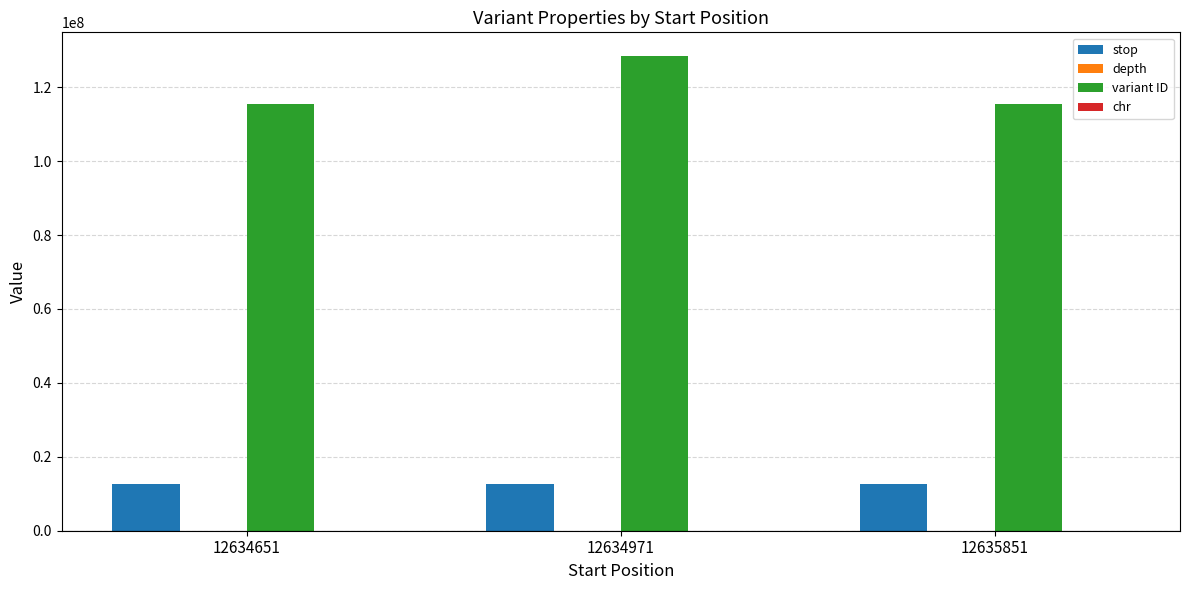

Which series has the largest range (max minus min)?

variant ID